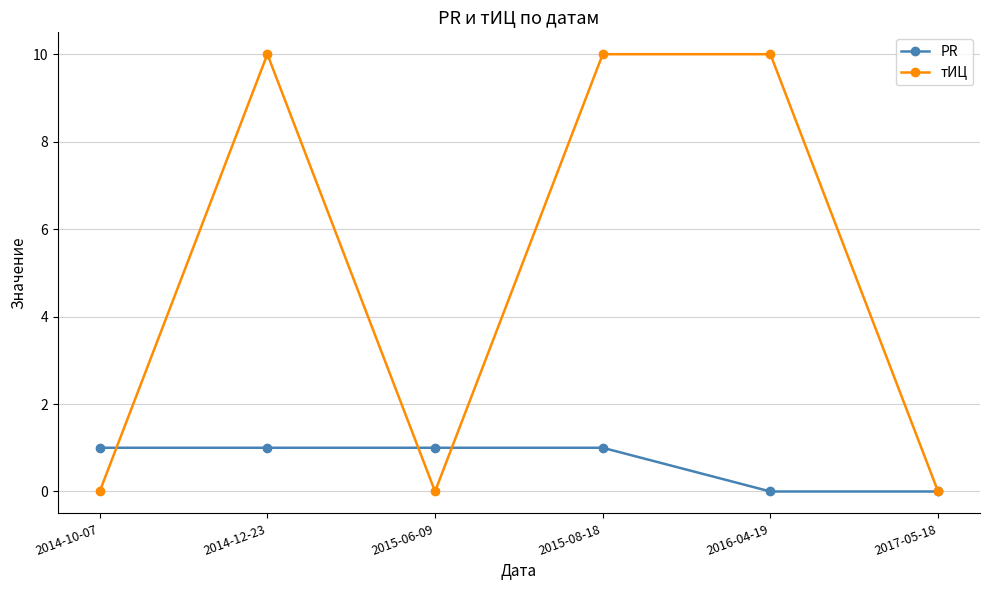

What is the difference between the second highest and minimum values in the тИЦ series?

10